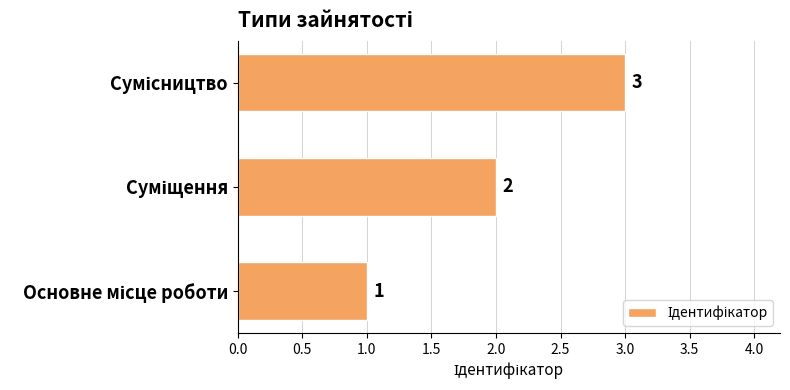

How many distinct data groups are displayed?

1